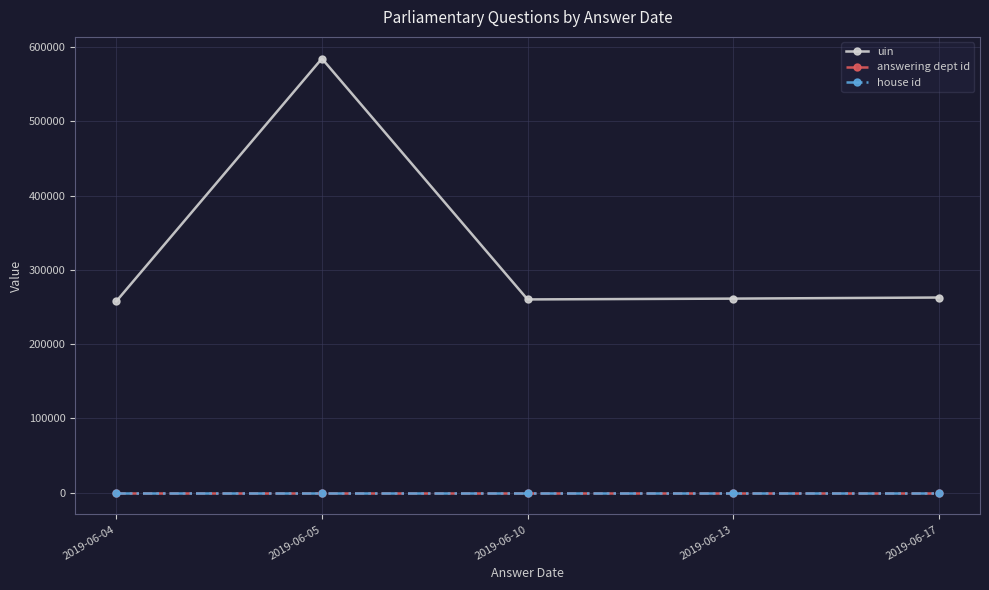

The value of uin at 2019-06-13 is 261279.5. True or false?

True